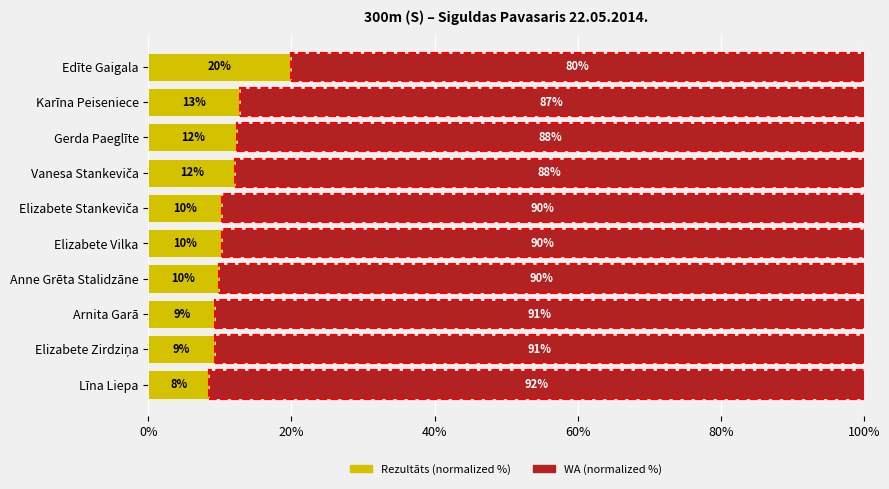

The Rezultāts (normalized %) series shows 9.8 at Anne Grēta Stalidzāne. True or false?

True